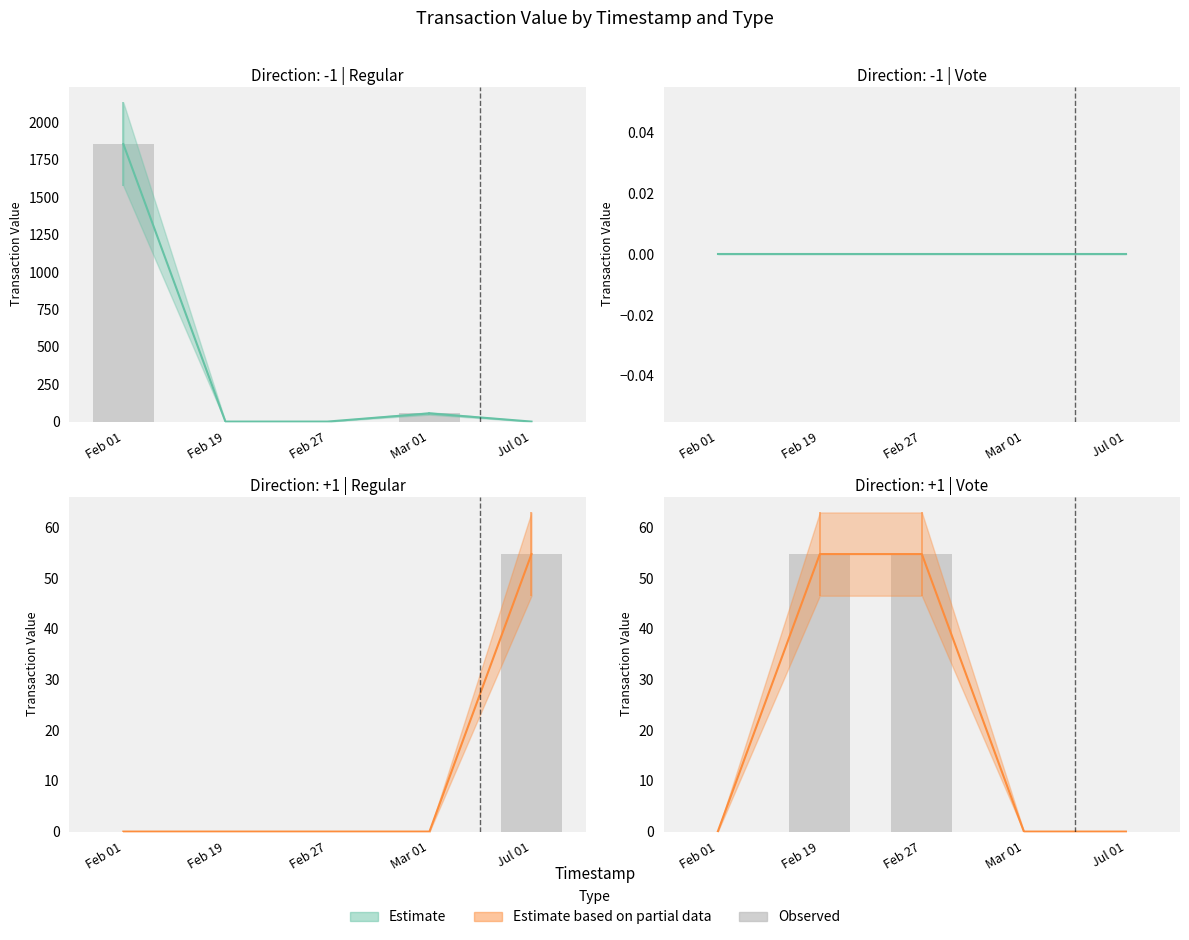

Are the bars grouped side by side (vs. stacked)?

Yes